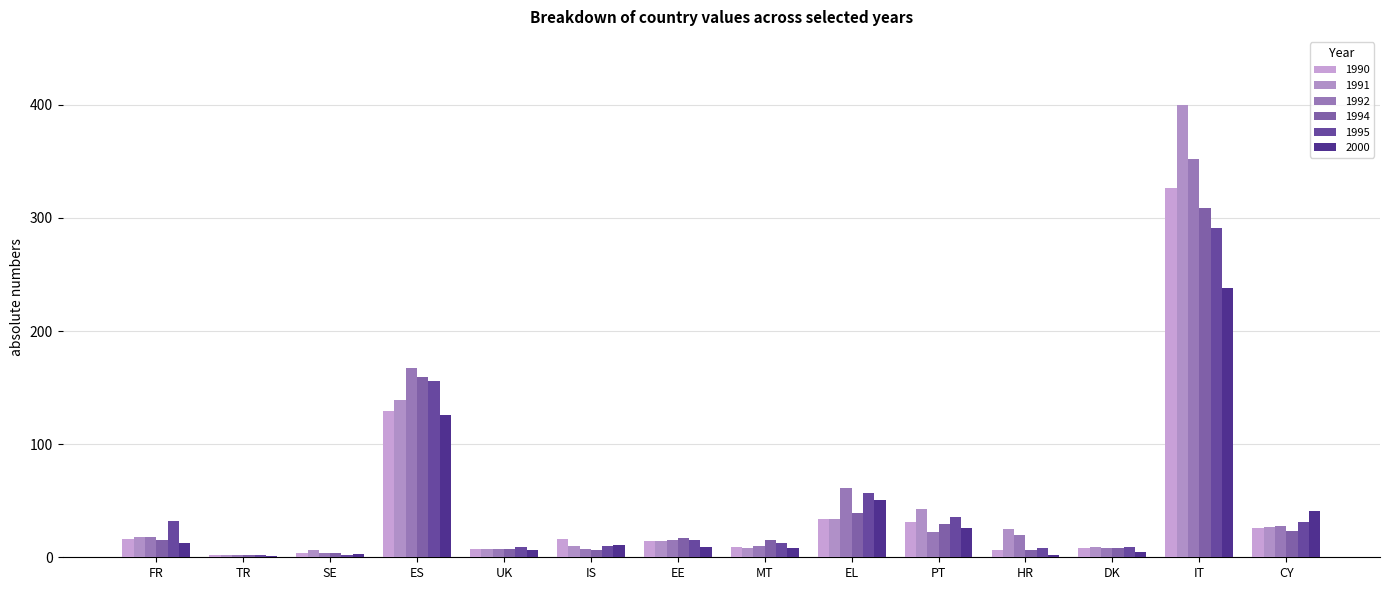

What is the spread (max minus min) of values at HR?

23